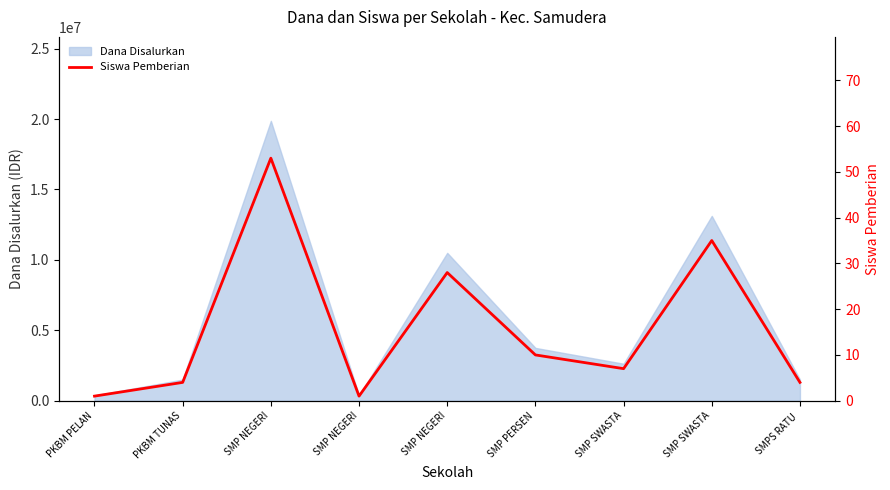

What is the label of the 2nd point from the left?

PKBM TUNAS